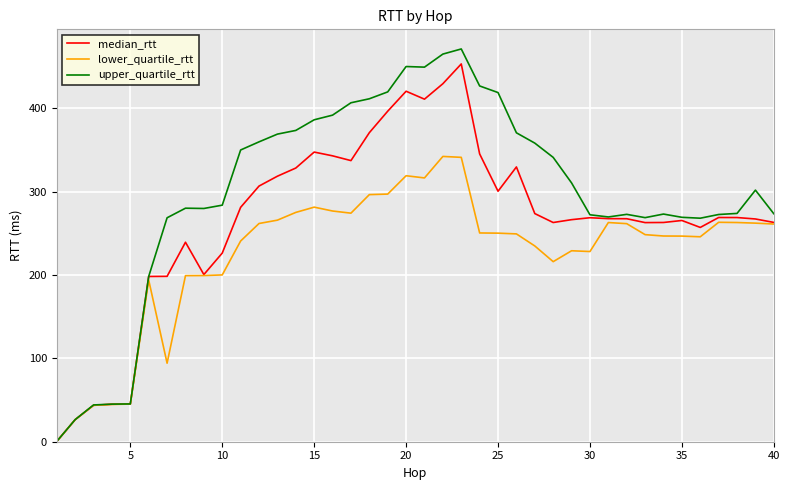

Which series has the largest total across all categories?

upper_quartile_rtt